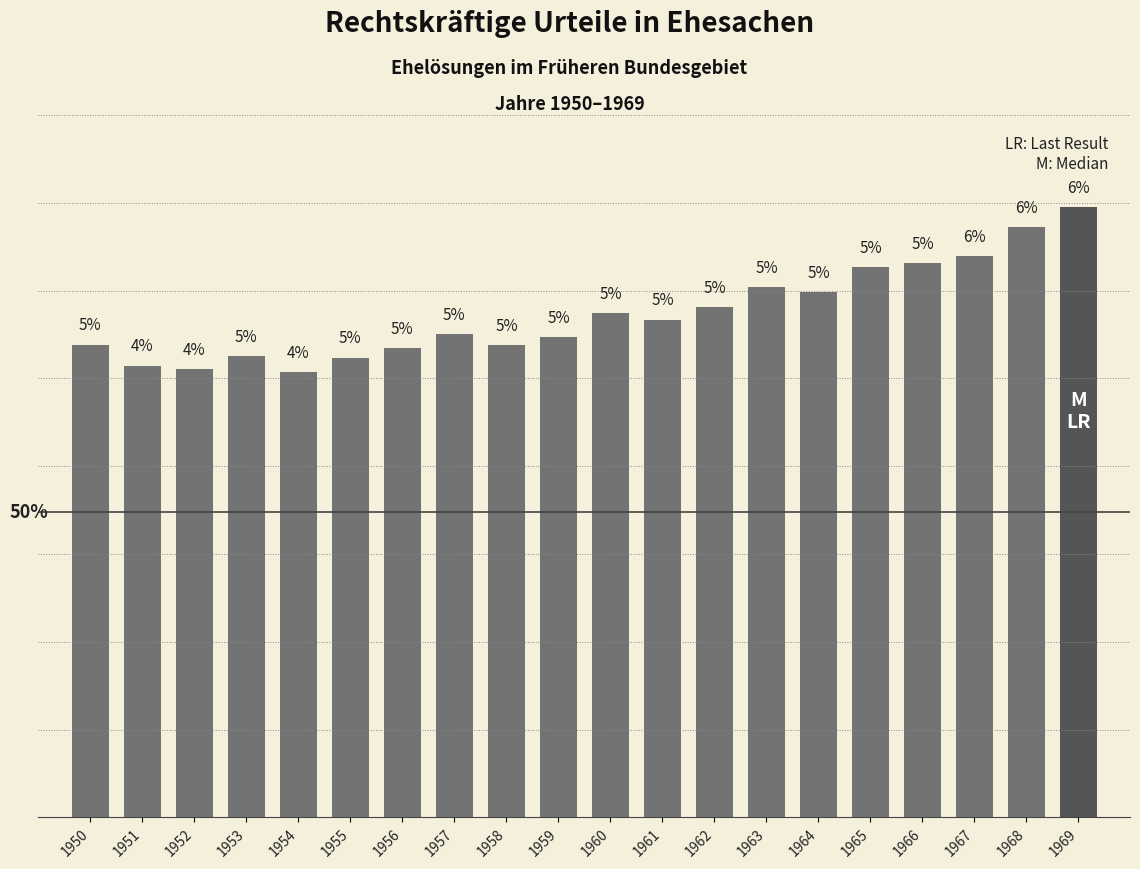

Are the bars horizontal?

No